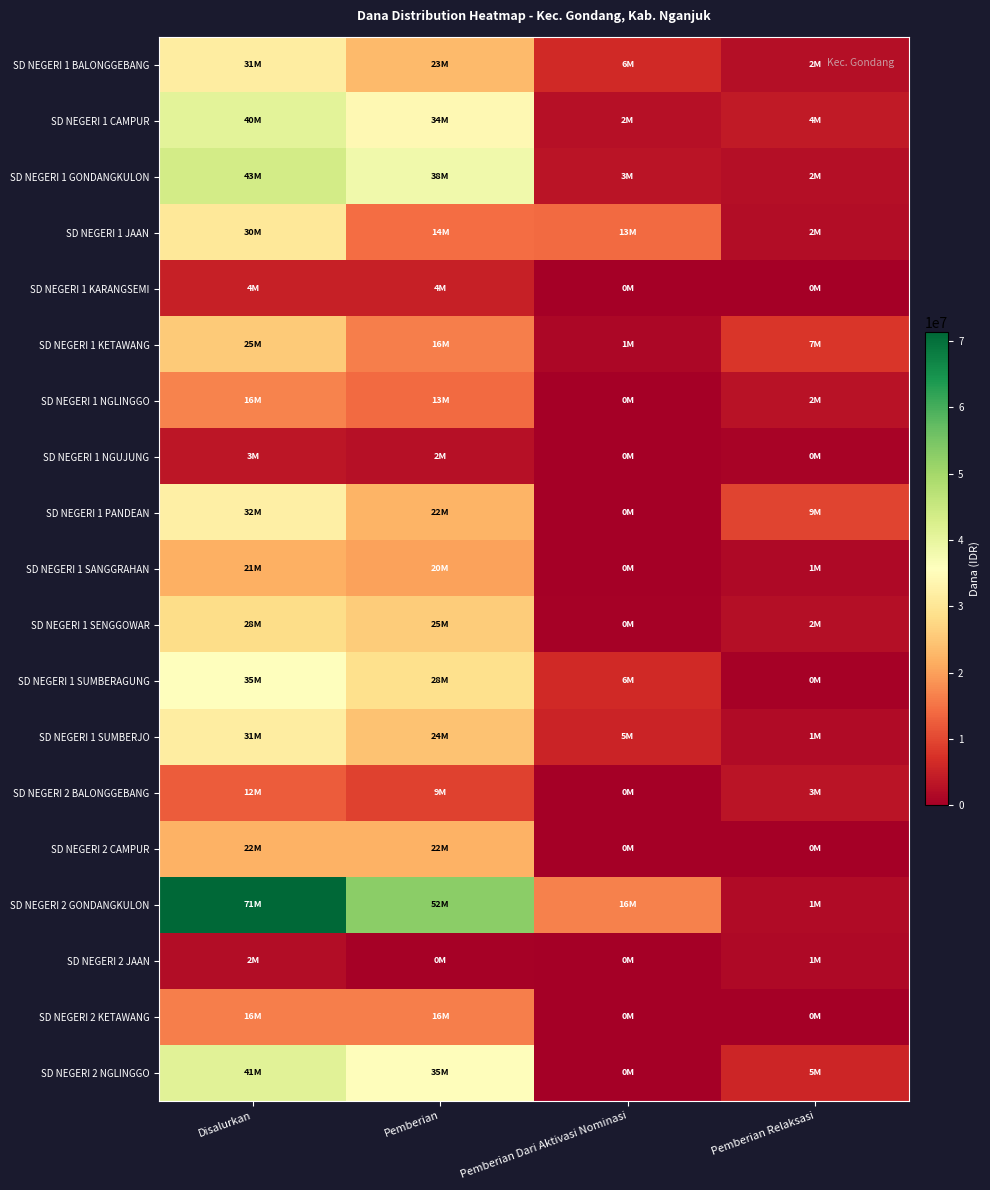

Count the number of categories in the chart.

4